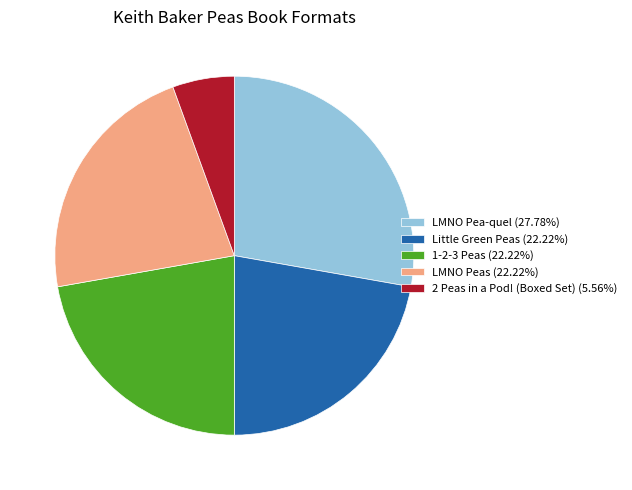

Count the number of slices in the pie.

5